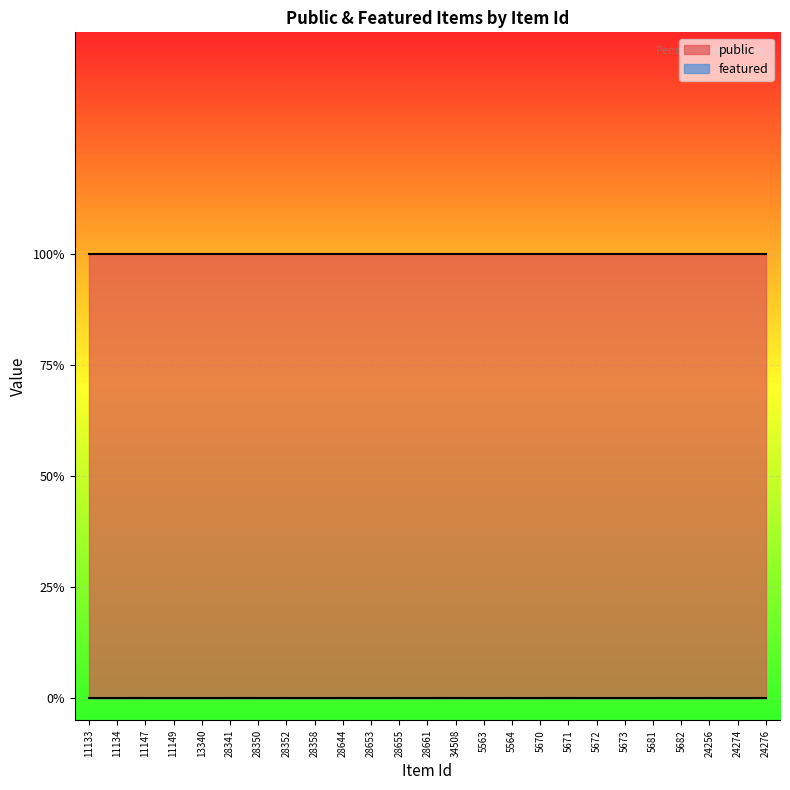

At how many categories does at least one series exceed 0?

25